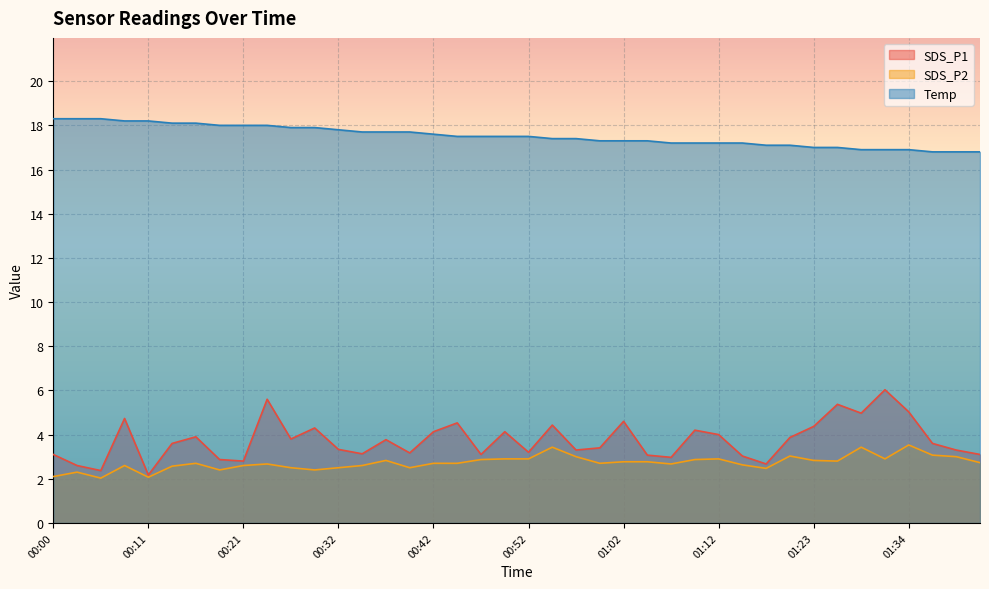

Reading left to right, list all the values displayed in this chart.

SDS_P1: 3.1	2.6	2.4	4.7	2.2	3.6	3.9	2.9	2.8	5.6	3.8	4.3	3.3	3.1	3.8	3.2	4.1	4.5	3.1	4.1	3.2	4.4	3.3	3.4	4.6	3.1	3.0	4.2	4.0	3.0	2.7	3.9	4.4	5.4	5.0	6.0	5.0	3.6	3.3	3.1
SDS_P2: 2.1	2.3	2.0	2.6	2.1	2.6	2.7	2.4	2.6	2.7	2.5	2.4	2.5	2.6	2.8	2.5	2.7	2.7	2.9	2.9	2.9	3.4	3.0	2.7	2.8	2.8	2.7	2.9	2.9	2.6	2.5	3.0	2.8	2.8	3.4	2.9	3.5	3.1	3.0	2.7
Temp: 18.3	18.3	18.3	18.2	18.2	18.1	18.1	18.0	18.0	18.0	17.9	17.9	17.8	17.7	17.7	17.7	17.6	17.5	17.5	17.5	17.5	17.4	17.4	17.3	17.3	17.3	17.2	17.2	17.2	17.2	17.1	17.1	17.0	17.0	16.9	16.9	16.9	16.8	16.8	16.8